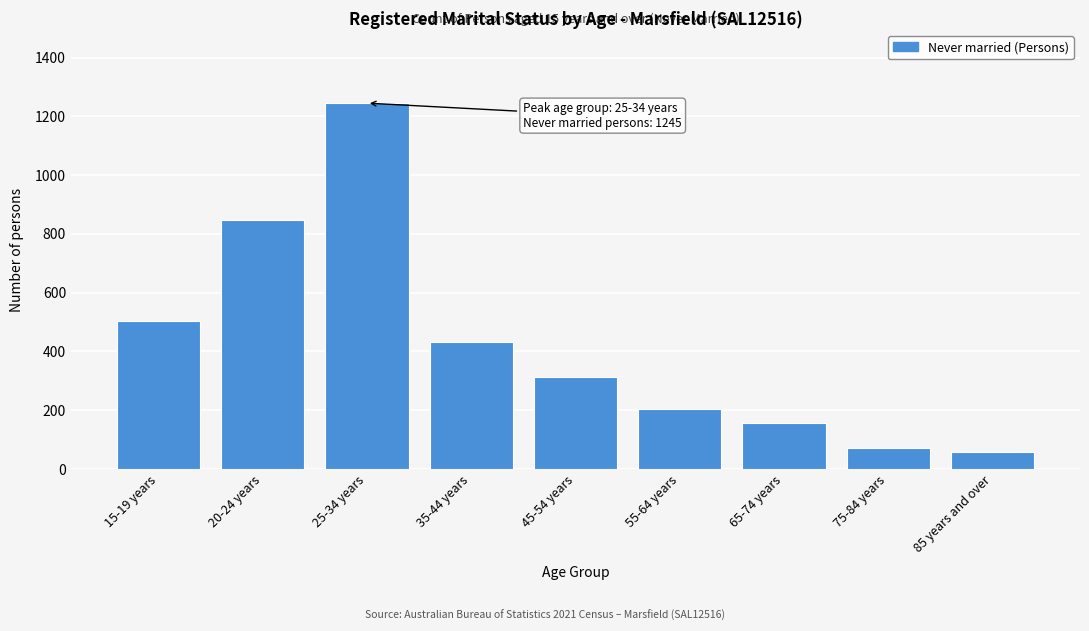

Reading left to right, what are all the values shown in this chart?

15-19 years=504	20-24 years=847	25-34 years=1245	35-44 years=431	45-54 years=313	55-64 years=203	65-74 years=157	75-84 years=72	85 years and over=56